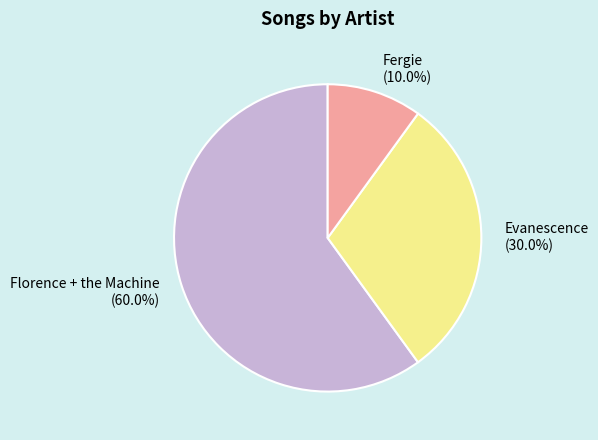

Does Fergie account for over 50% of the chart?

No